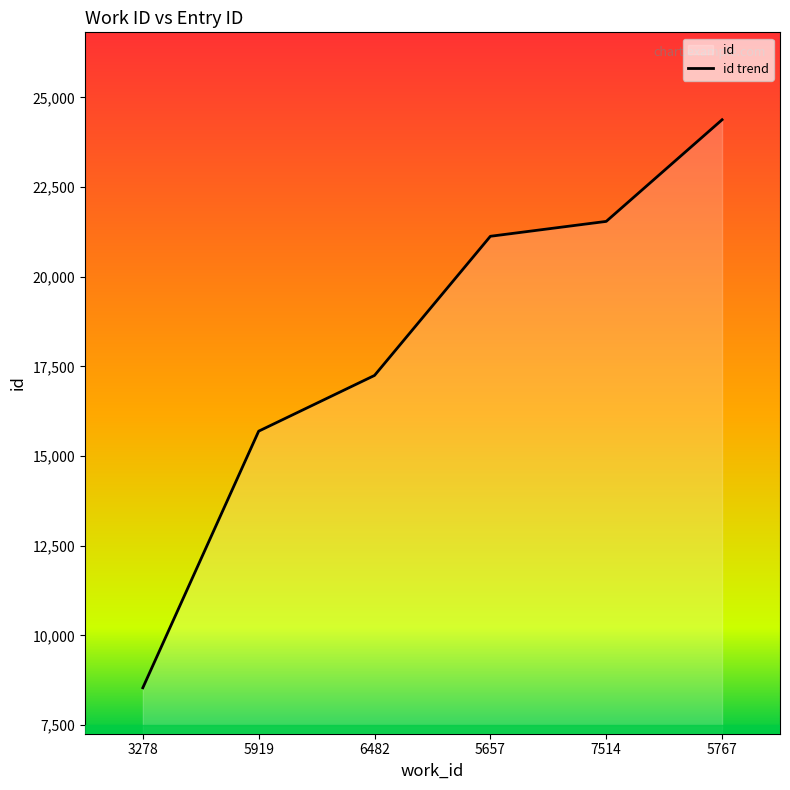

What is the value of the 2nd point from the left?

15694